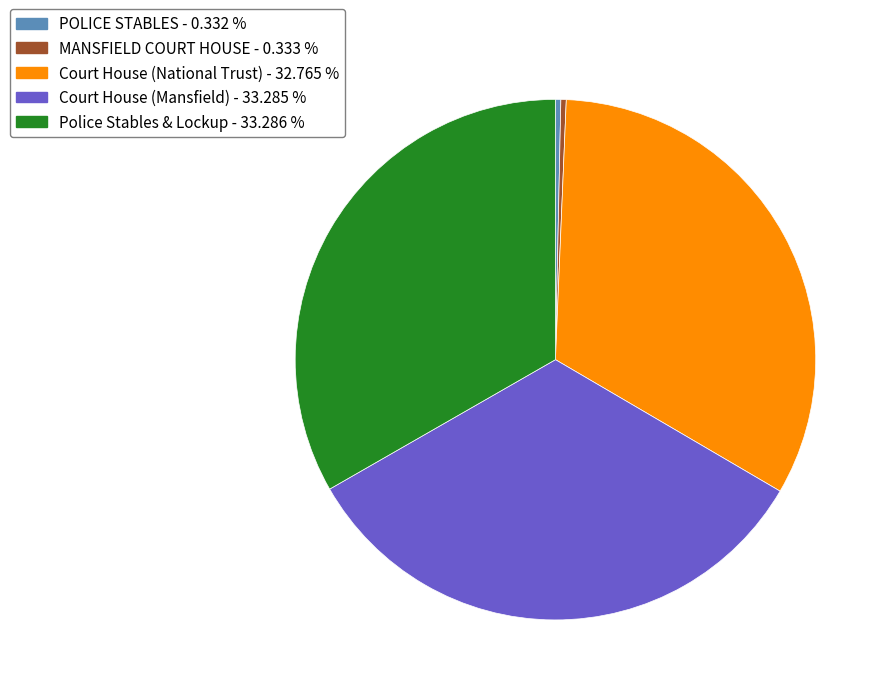

Do POLICE STABLES - 0.332 % and Police Stables & Lockup - 33.286 % together represent more than half of the pie?

No